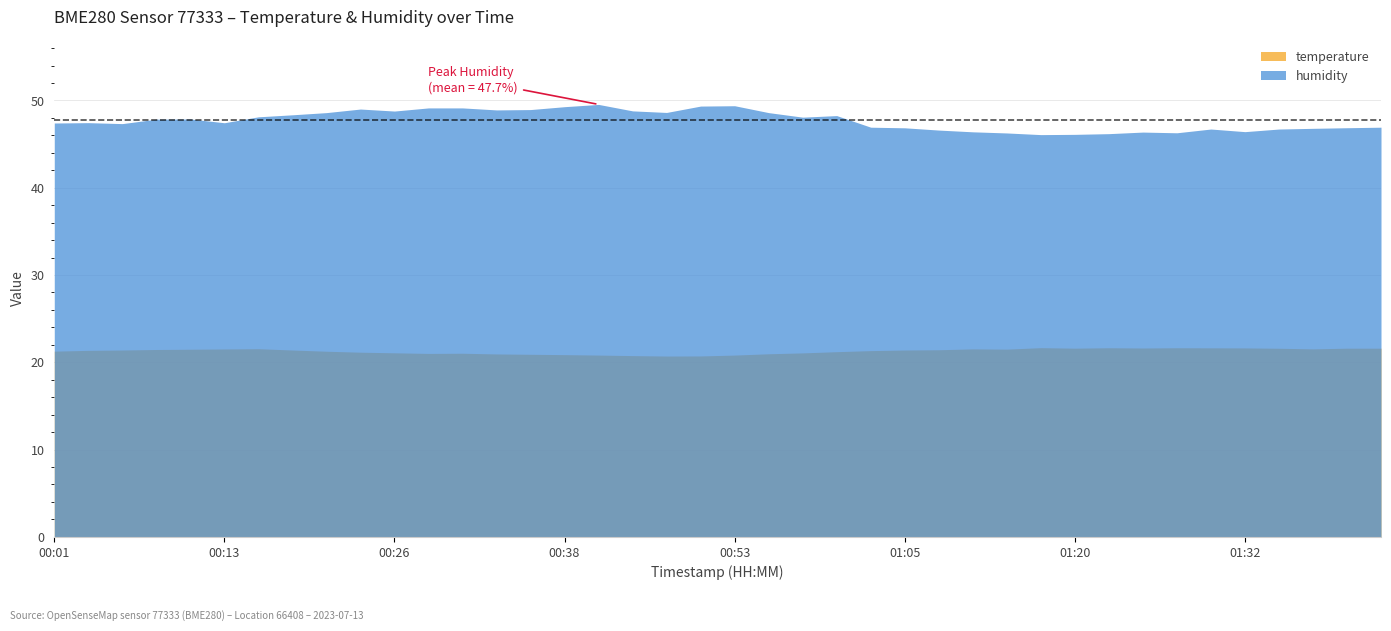

True or false: humidity and temperature intersect in this chart.

False